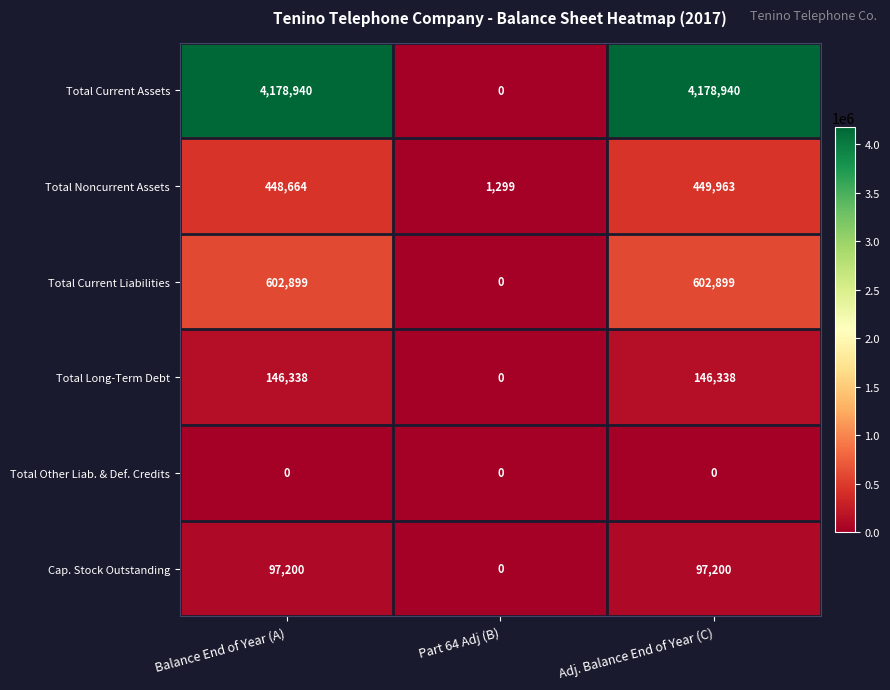

Count the number of data series in this chart.

6